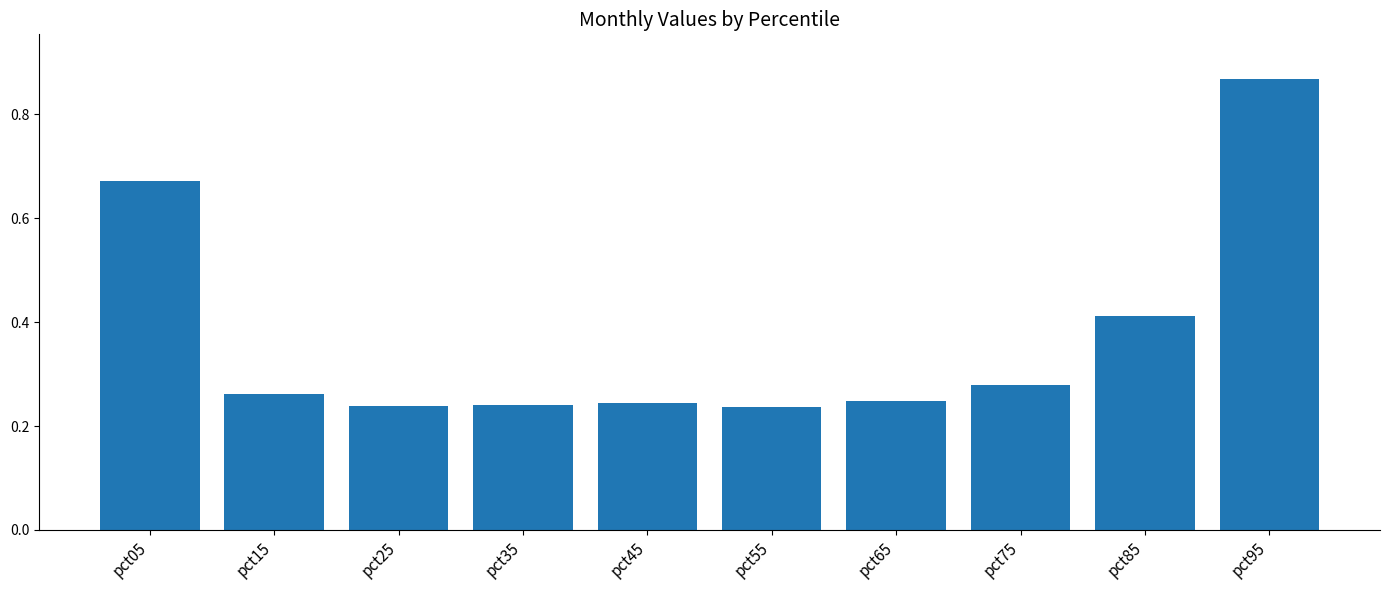

At which category does the chart reach its peak across all series?

pct95